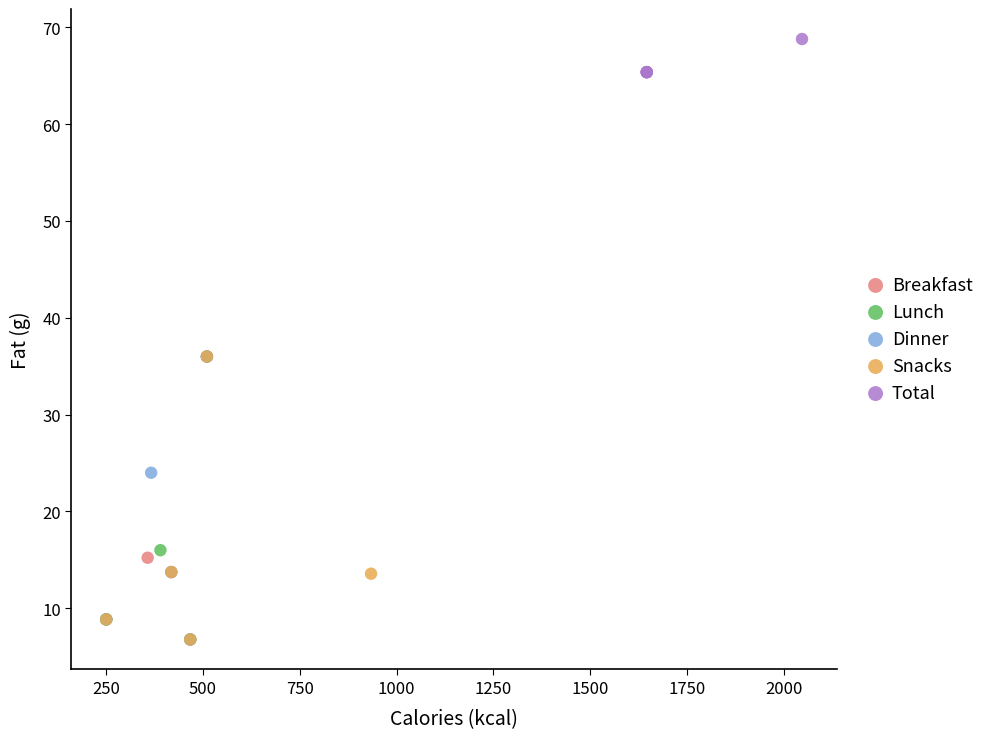

Which series contains the highest Y value?

Total